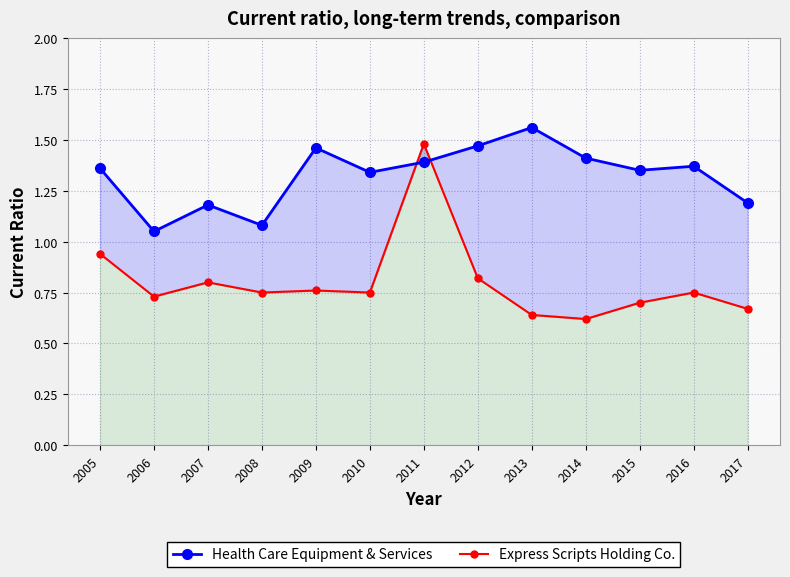

True or false: Health Care Equipment & Services has more than 0 interior local peaks.

True